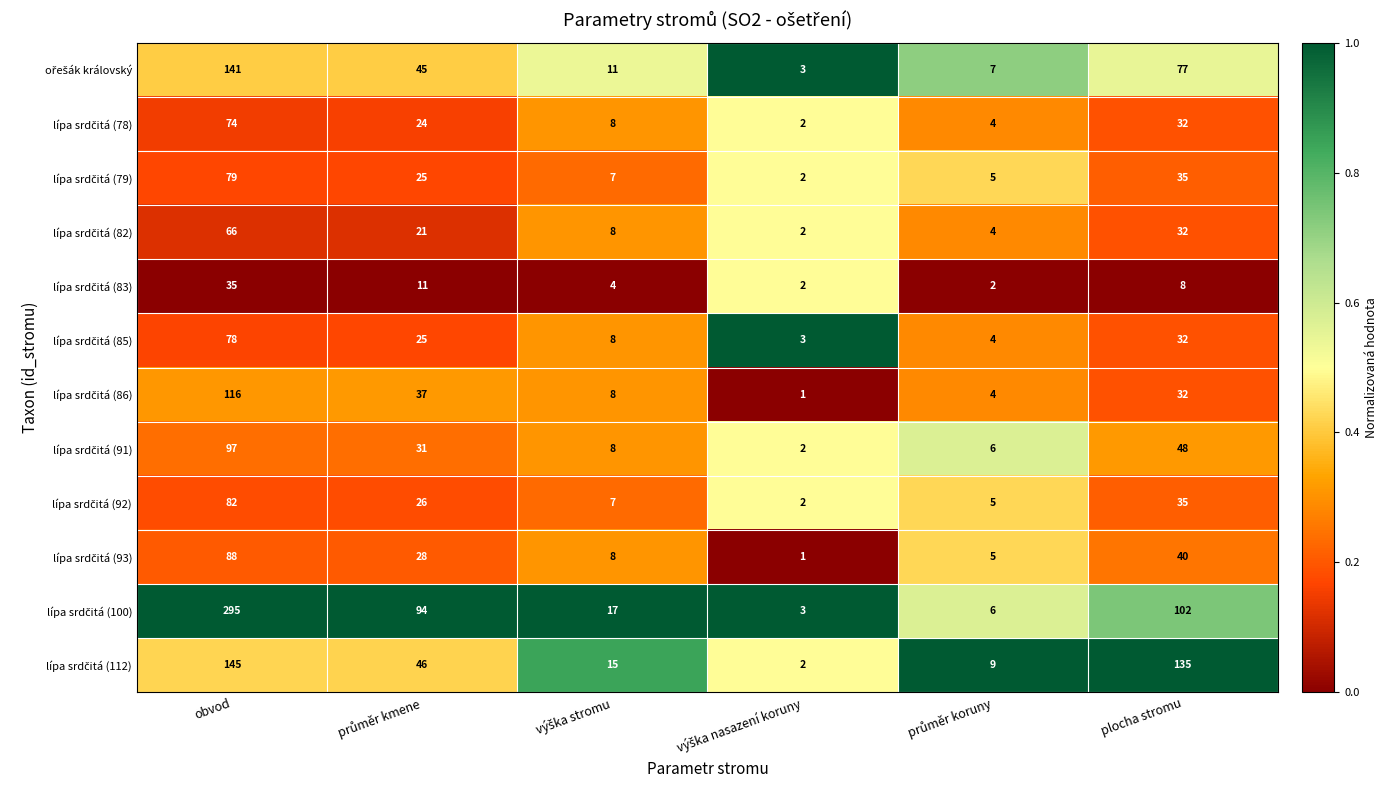

What is the greatest value displayed?

295